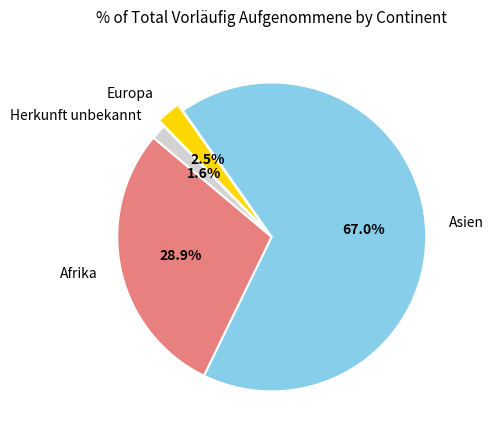

How much of the chart is everything except Herkunft unbekannt?

98.4%